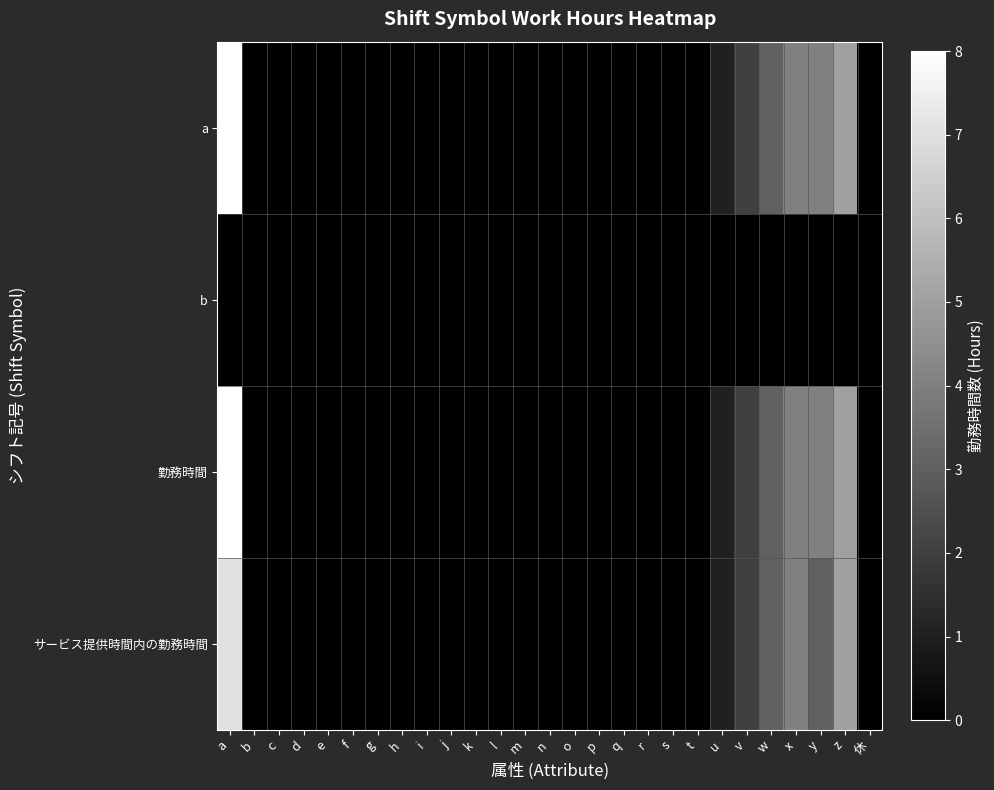

List the series in order of their peak value, lowest first.

b, サービス提供時間内の勤務時間, a, 勤務時間